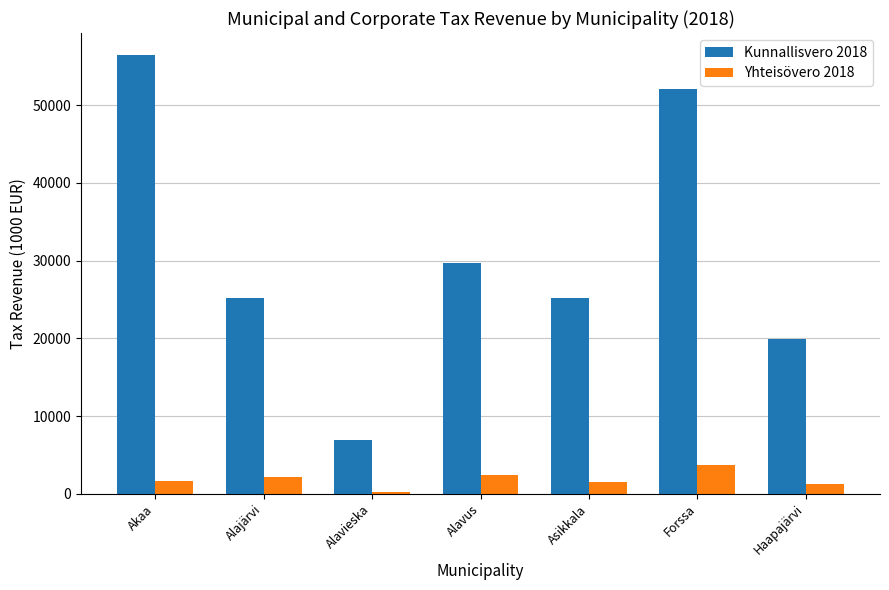

Rank the series by their maximum value, from lowest to highest.

Yhteisövero 2018, Kunnallisvero 2018